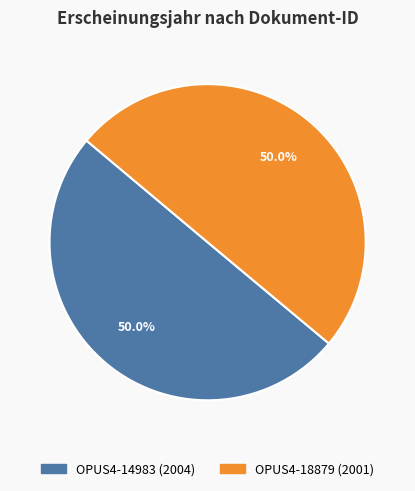

Approximately how many times larger is the value at OPUS4-14983 (2004) compared to OPUS4-18879 (2001)?

1.0